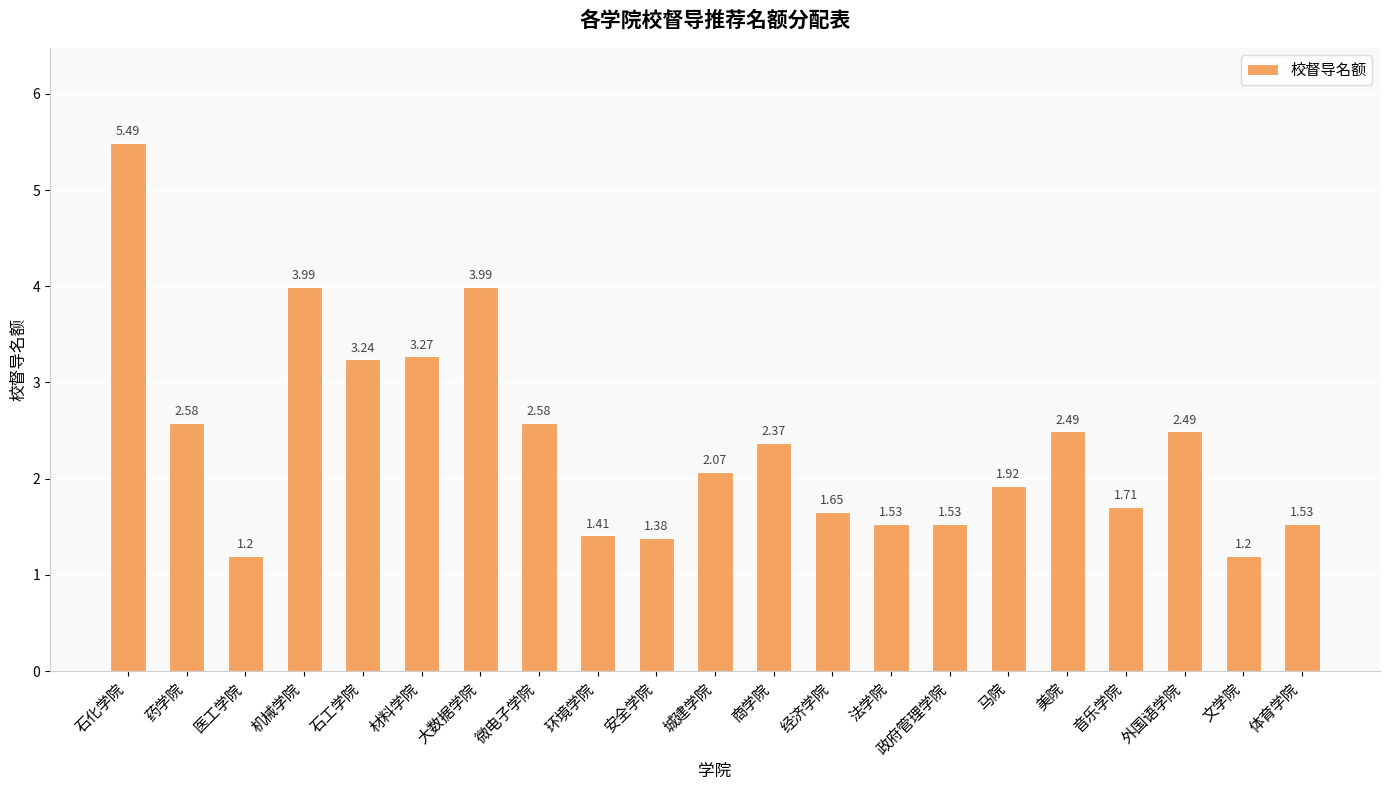

What is the difference between the maximum and minimum values?

4.3